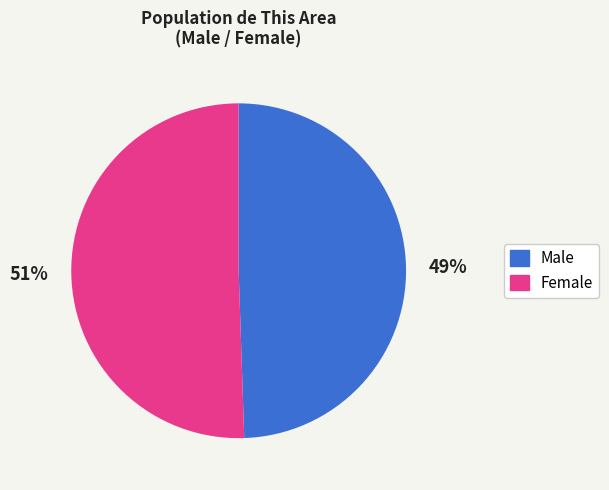

Rank the categories by value from lowest to highest.

Male, Female